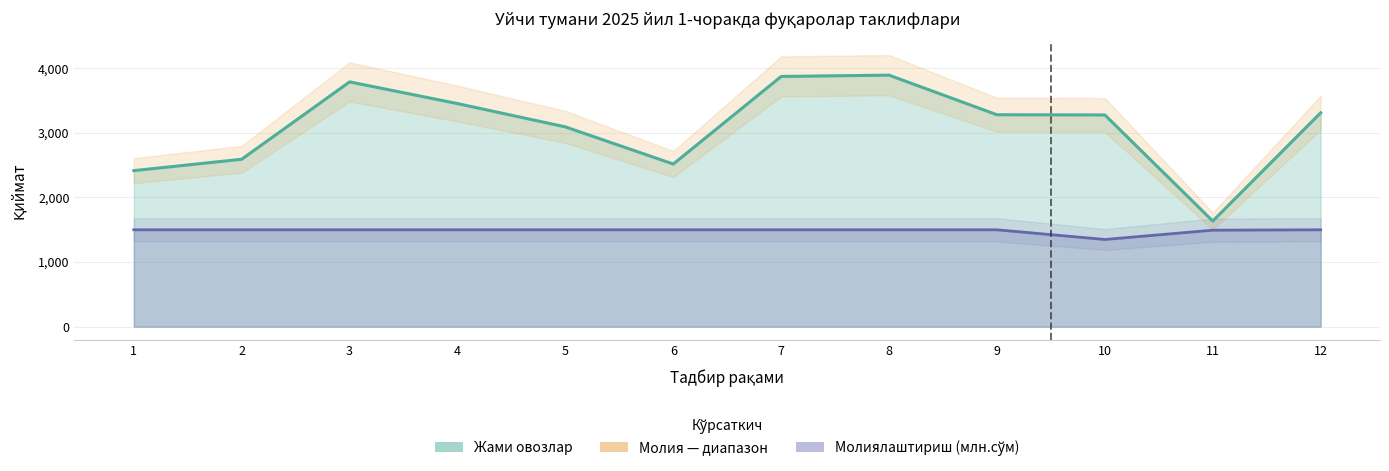

The Молиялаштириш (млн.сўм) series shows 2262.8 at 11. True or false?

False